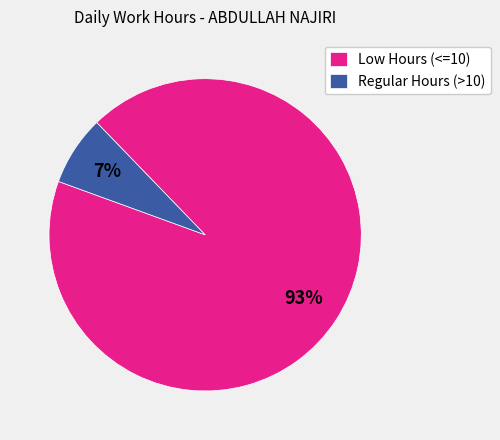

Which slice is the smallest?

Regular Hours (>10)